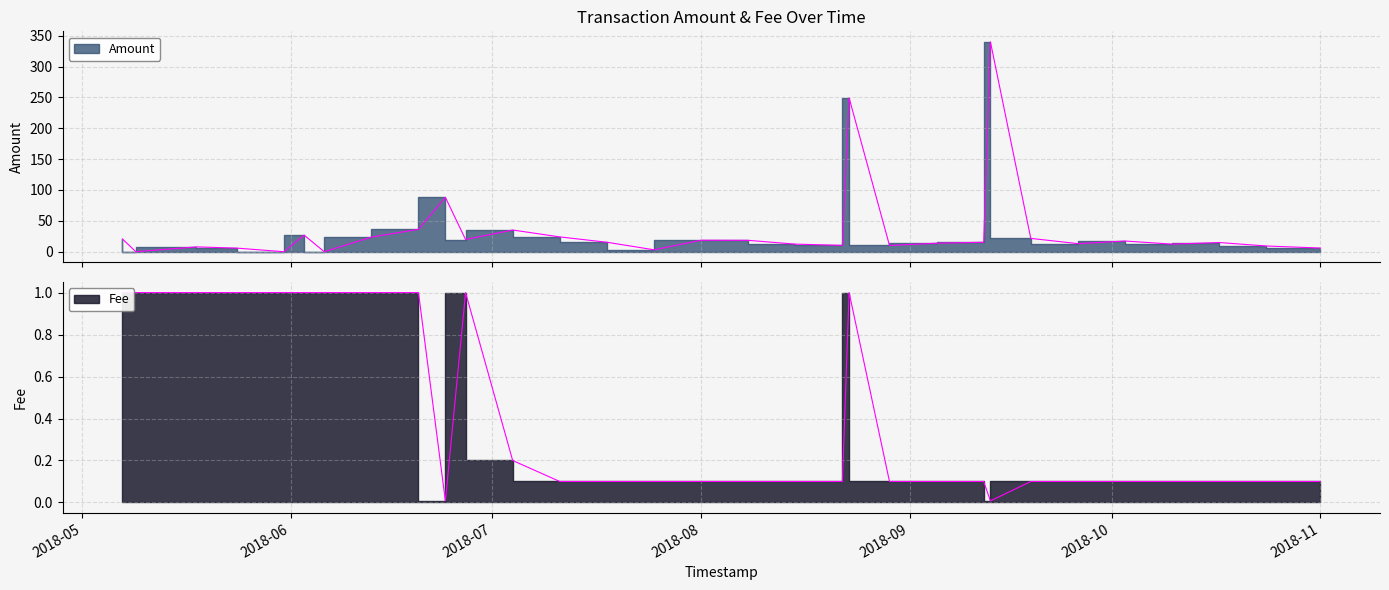

Between 2018-05-09 and 2018-10-03, which series saw the biggest shift?

Amount